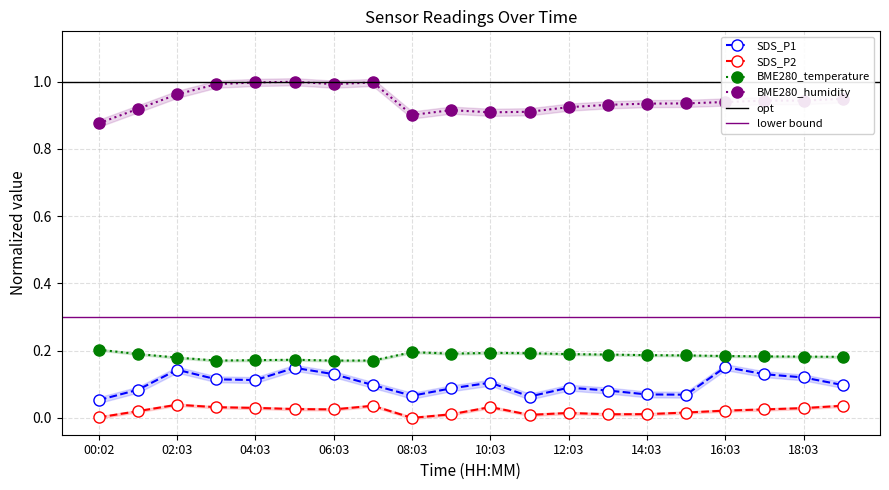

Reading left to right, what are all the values shown in this chart?

SDS_P1: 00:02=0.1	01:02=0.1	02:03=0.1	03:03=0.1	04:03=0.1	05:03=0.1	06:03=0.1	07:03=0.1	08:03=0.1	09:03=0.1	10:03=0.1	11:03=0.1	12:03=0.1	13:03=0.1	14:03=0.1	15:03=0.1	16:03=0.2	17:03=0.1	18:03=0.1	19:03=0.1
SDS_P2: 00:02=0.0	01:02=0.0	02:03=0.0	03:03=0.0	04:03=0.0	05:03=0.0	06:03=0.0	07:03=0.0	08:03=0.0	09:03=0.0	10:03=0.0	11:03=0.0	12:03=0.0	13:03=0.0	14:03=0.0	15:03=0.0	16:03=0.0	17:03=0.0	18:03=0.0	19:03=0.0
BME280_temperature: 00:02=0.2	01:02=0.2	02:03=0.2	03:03=0.2	04:03=0.2	05:03=0.2	06:03=0.2	07:03=0.2	08:03=0.2	09:03=0.2	10:03=0.2	11:03=0.2	12:03=0.2	13:03=0.2	14:03=0.2	15:03=0.2	16:03=0.2	17:03=0.2	18:03=0.2	19:03=0.2
BME280_humidity: 00:02=0.9	01:02=0.9	02:03=1.0	03:03=1.0	04:03=1.0	05:03=1.0	06:03=1.0	07:03=1.0	08:03=0.9	09:03=0.9	10:03=0.9	11:03=0.9	12:03=0.9	13:03=0.9	14:03=0.9	15:03=0.9	16:03=0.9	17:03=0.9	18:03=0.9	19:03=0.9